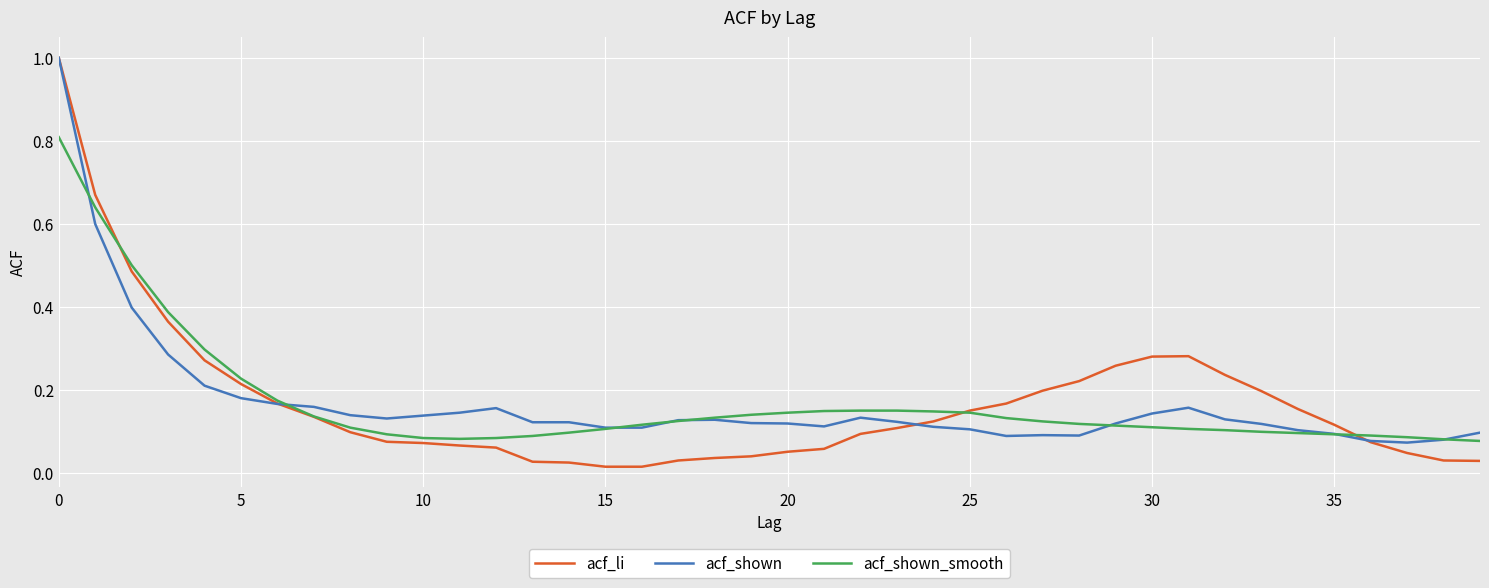

Which series has the widest spread of values?

acf_li